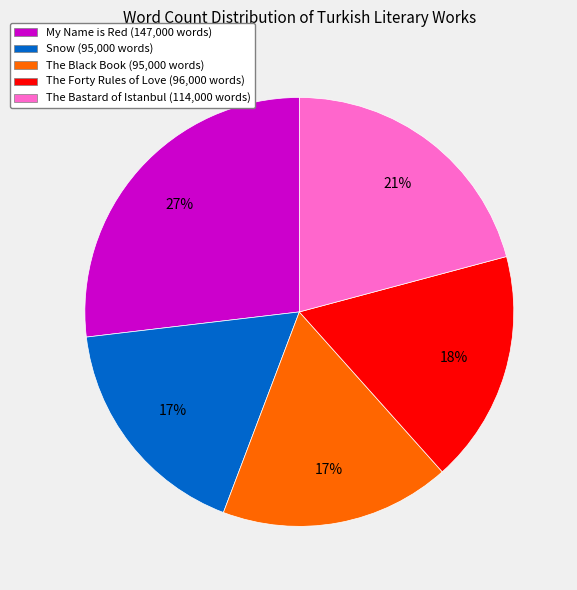

Is the sum of My Name is Red (147,000 words) and The Bastard of Istanbul (114,000 words) greater than half?

No